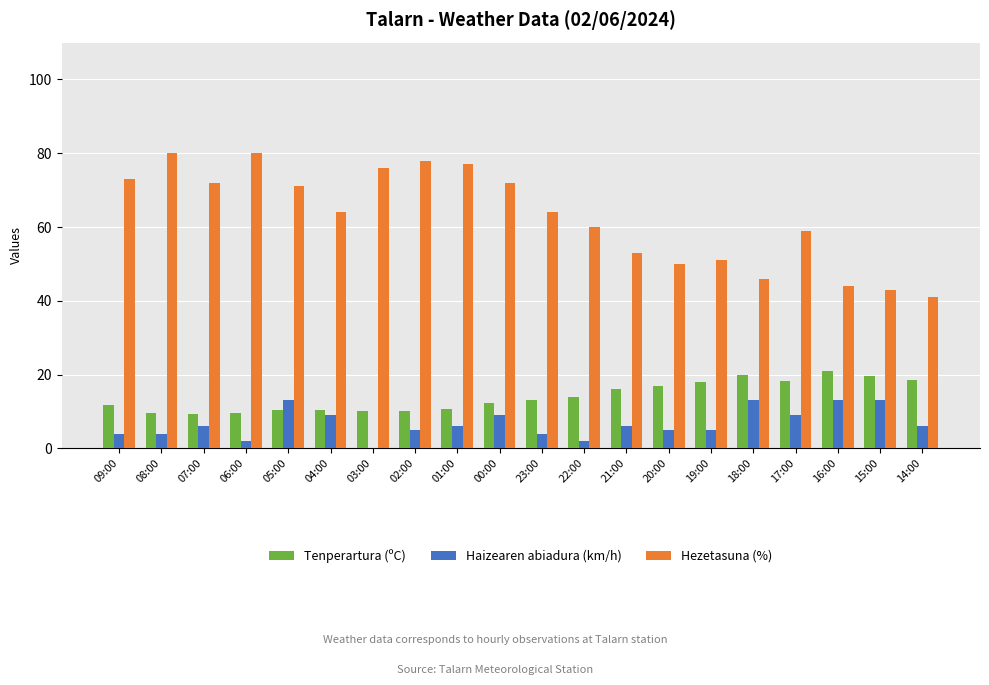

What is the total value across all series at 20:00?

72.0